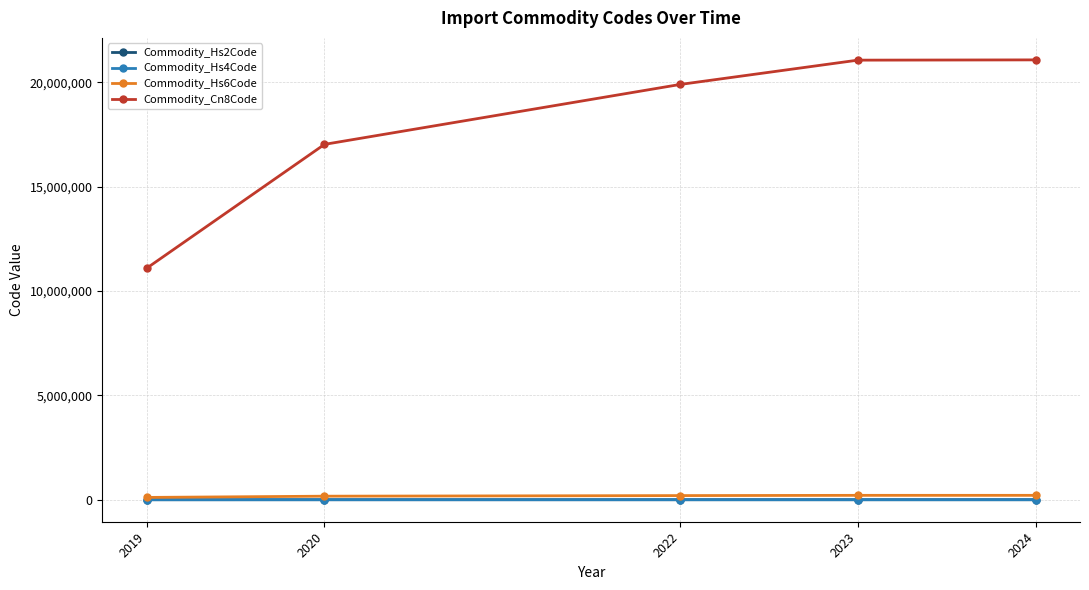

Which series has the widest spread of values?

Commodity_Cn8Code